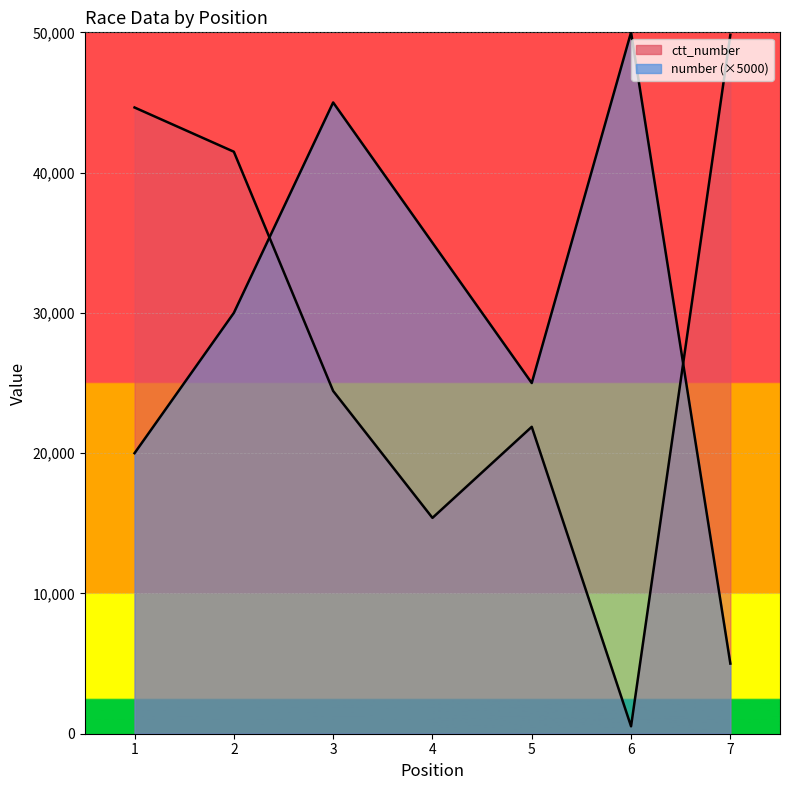

True or false: number has more than 0 points higher than both neighbors.

True